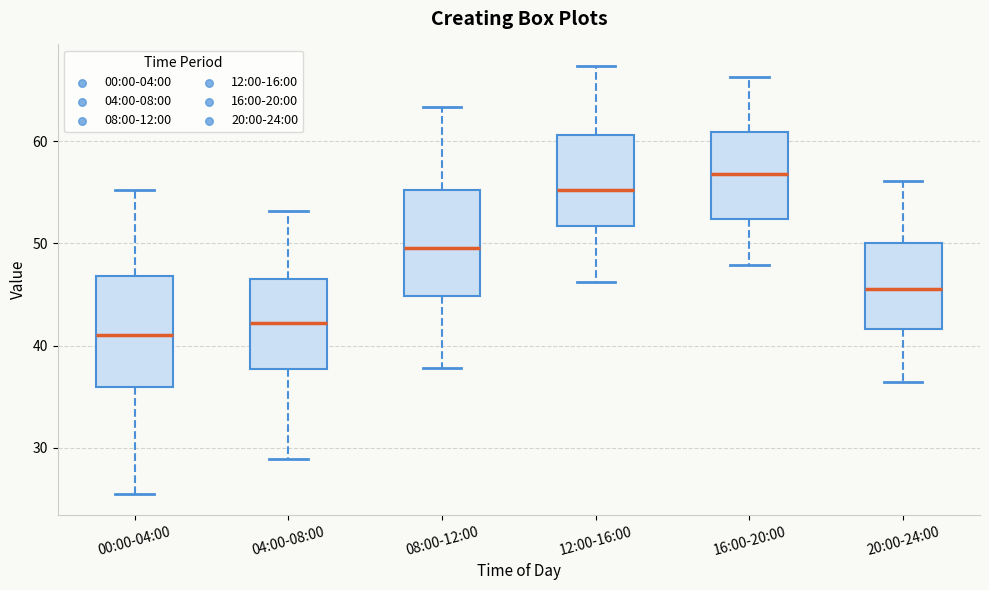

Reading left to right, transcribe this box plot: for each box, give where its median line is, the range the box spans, and where its two whiskers end, as read against the y-axis. The values are not printed on the chart, so give them approximately, as read against the axis.

00:00-04:00: median 41, box 36 to 47, whiskers 26 to 55
04:00-08:00: median 42, box 38 to 47, whiskers 29 to 53
08:00-12:00: median 50, box 45 to 55, whiskers 38 to 63
12:00-16:00: median 55, box 52 to 61, whiskers 46 to 67
16:00-20:00: median 57, box 52 to 61, whiskers 48 to 66
20:00-24:00: median 46, box 42 to 50, whiskers 36 to 56